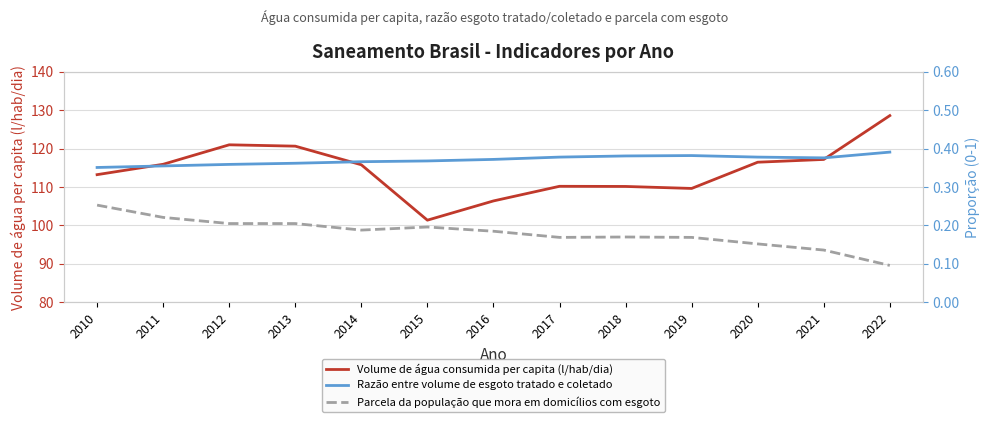

True or false: Volume de água consumida per capita (l/hab/dia) and Parcela da população que mora em domicílios com esgoto cross at least once.

False